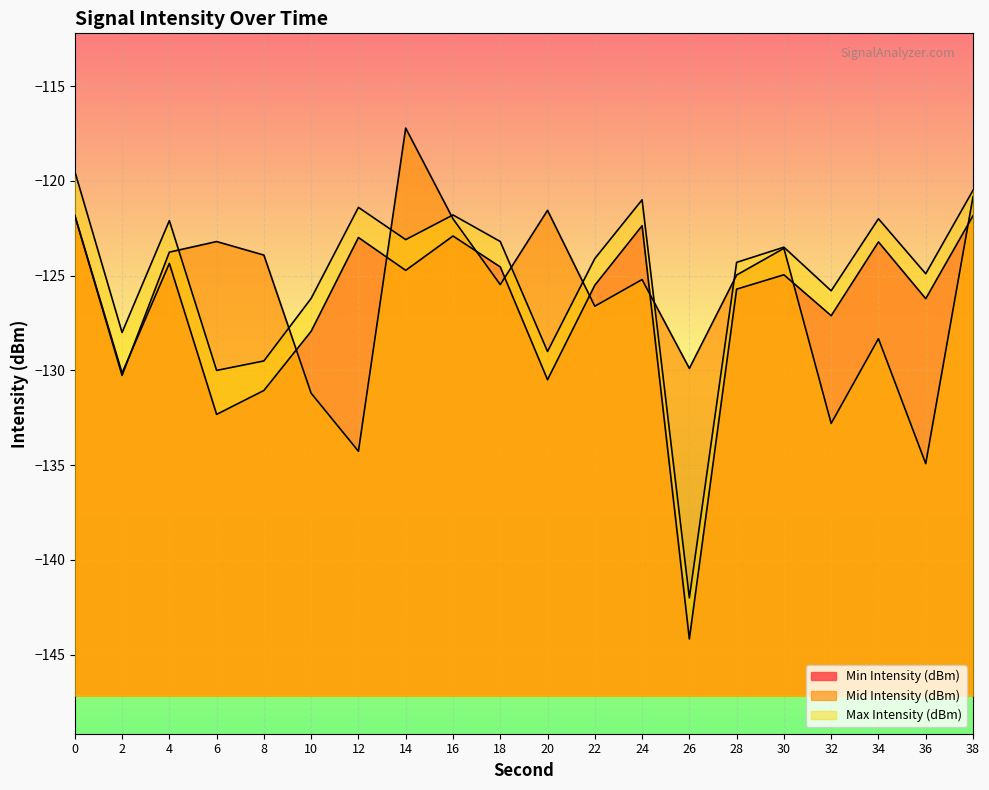

How many data points in Mid Intensity (dBm) are less than -124?

11